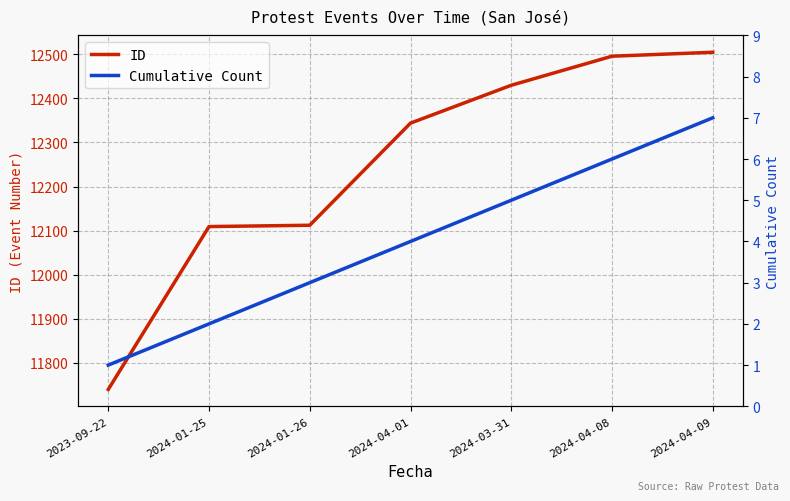

How many series are shown in this chart?

2